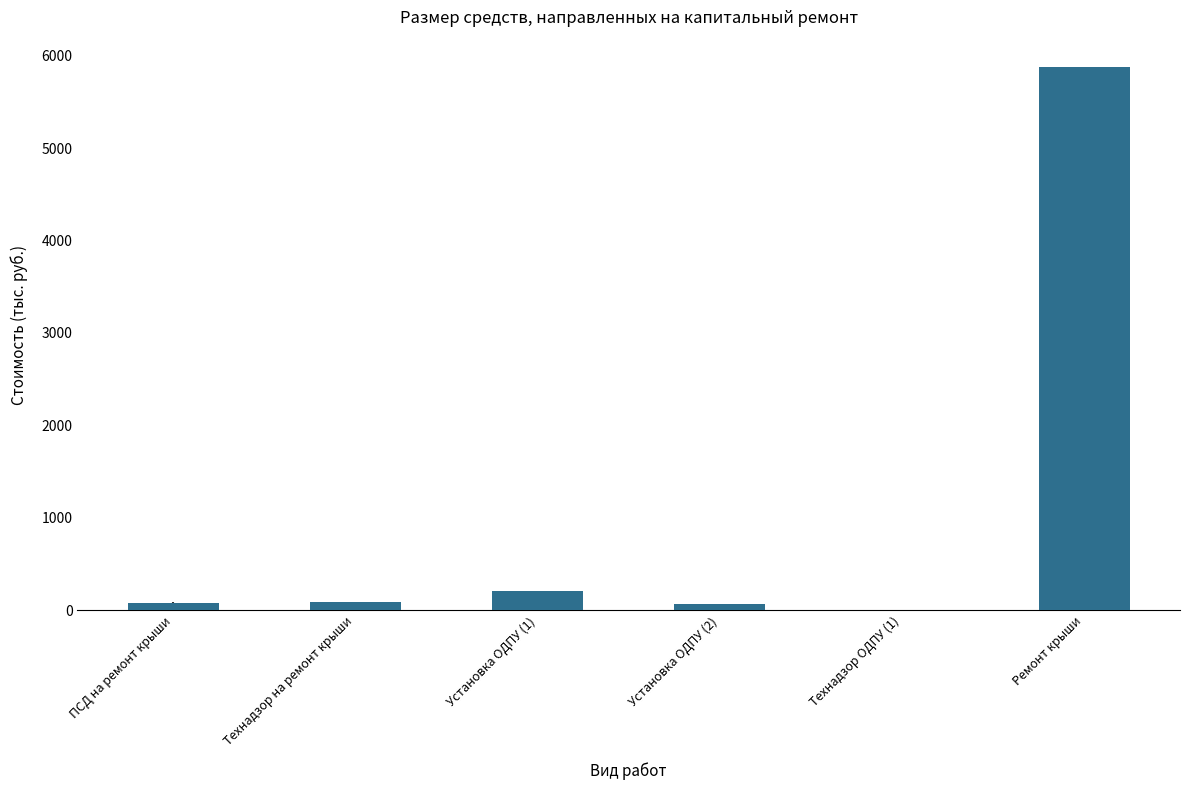

Is it true that the value at Ремонт крыши is 5878.3?

True